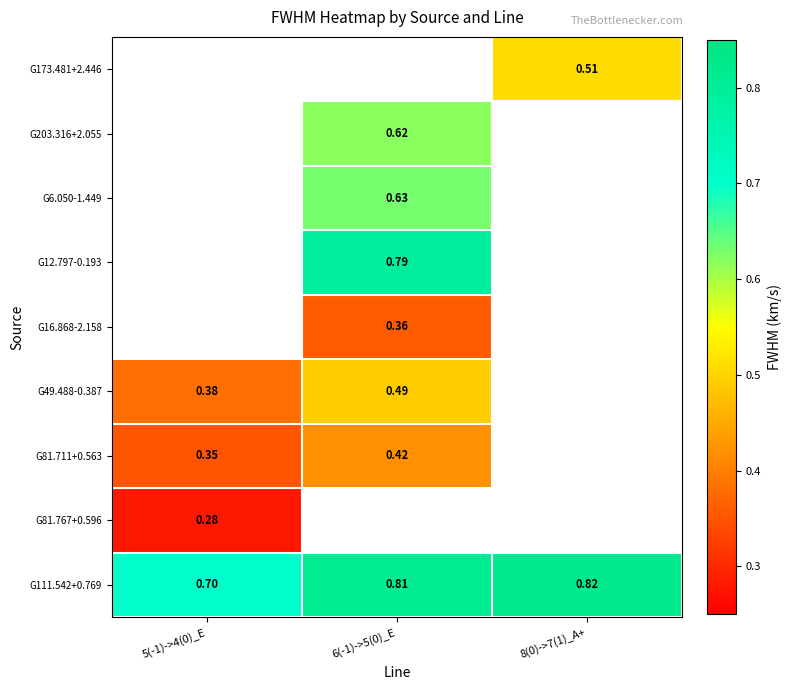

Is the value of G16.868-2.158 at 6(-1)->5(0)_E greater than the value of G49.488-0.387 at 5(-1)->4(0)_E?

No